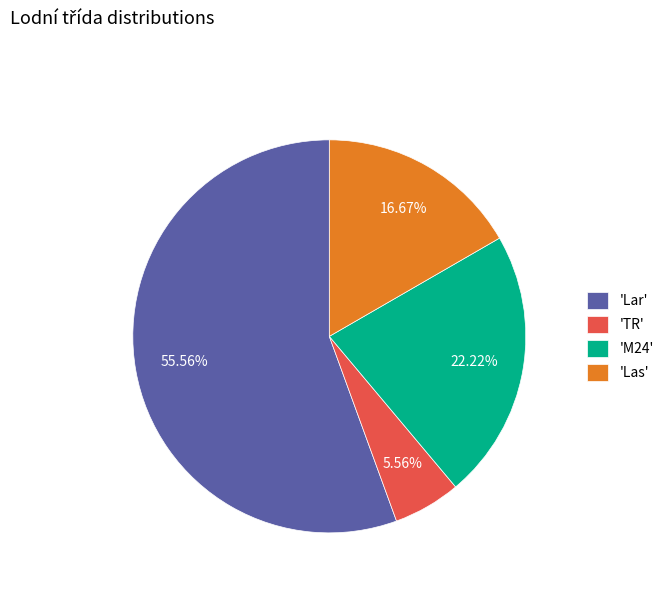

Is there any slice that represents more than half of the pie?

Yes